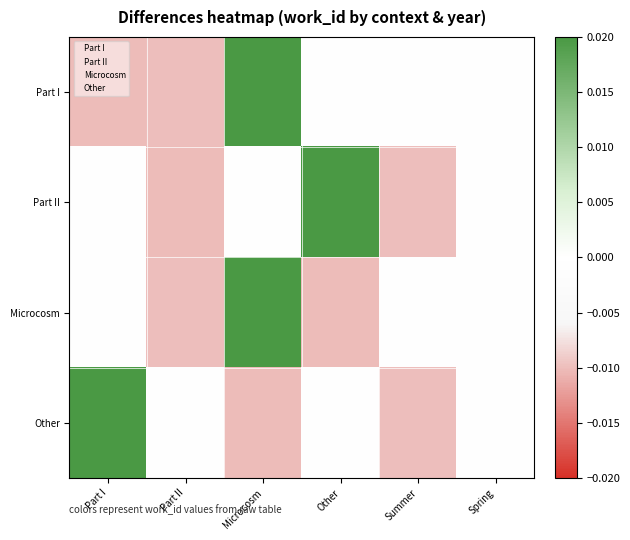

Which has a higher value, Part I or Other?

Part I